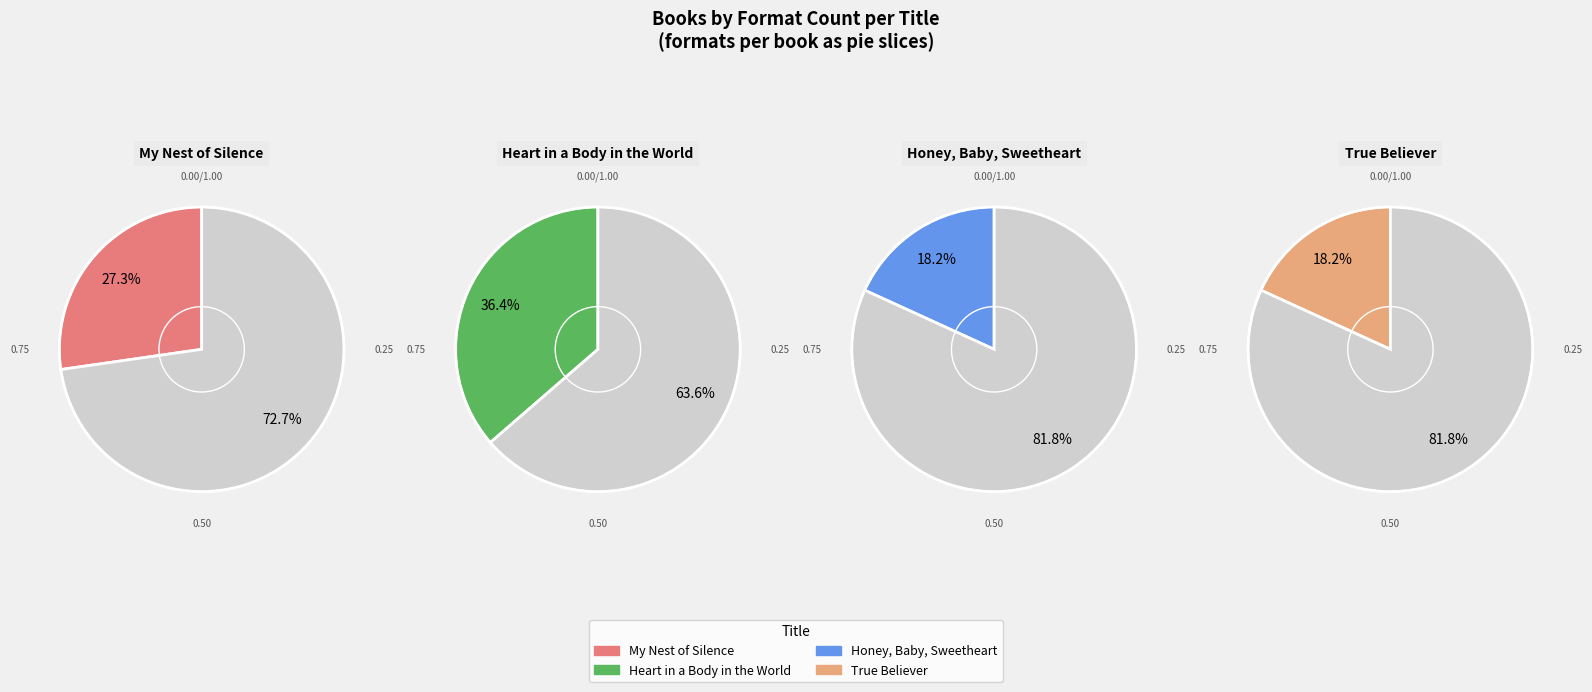

What is the largest slice in the pie chart?

Heart in a Body in the World